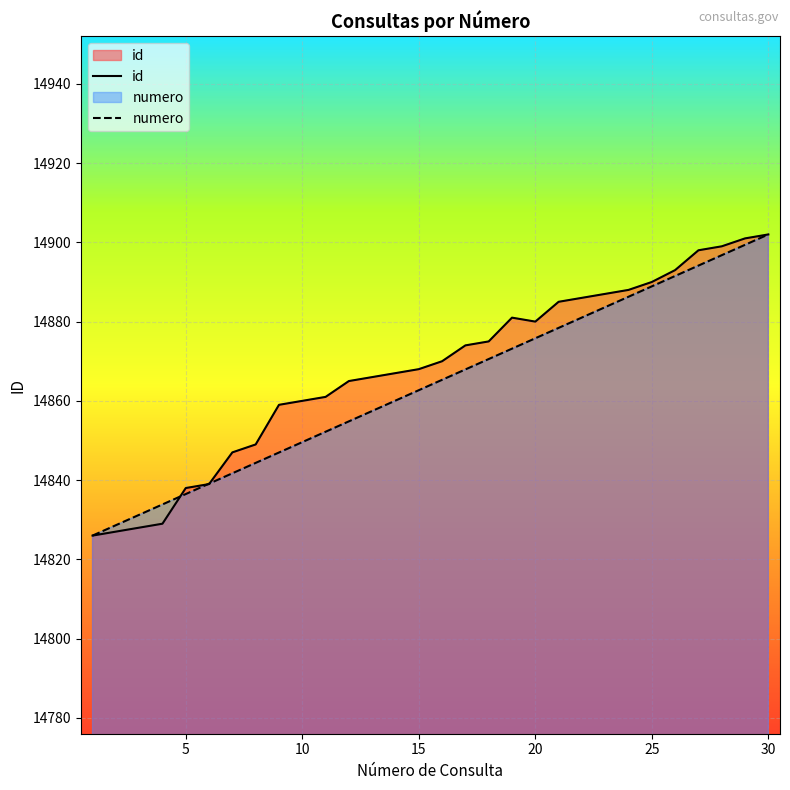

Where does the id series first go above 14870?

16